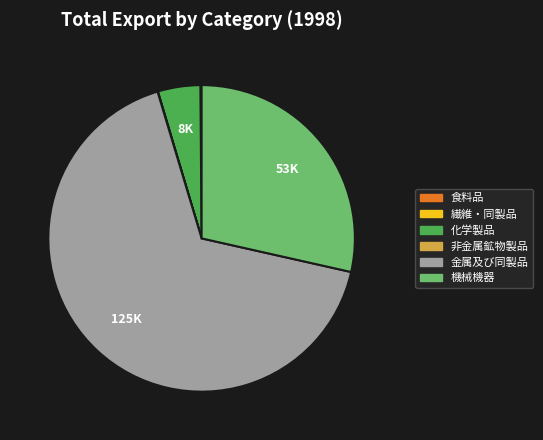

Do 機械機器 and 化学製品 together represent more than half of the pie?

No